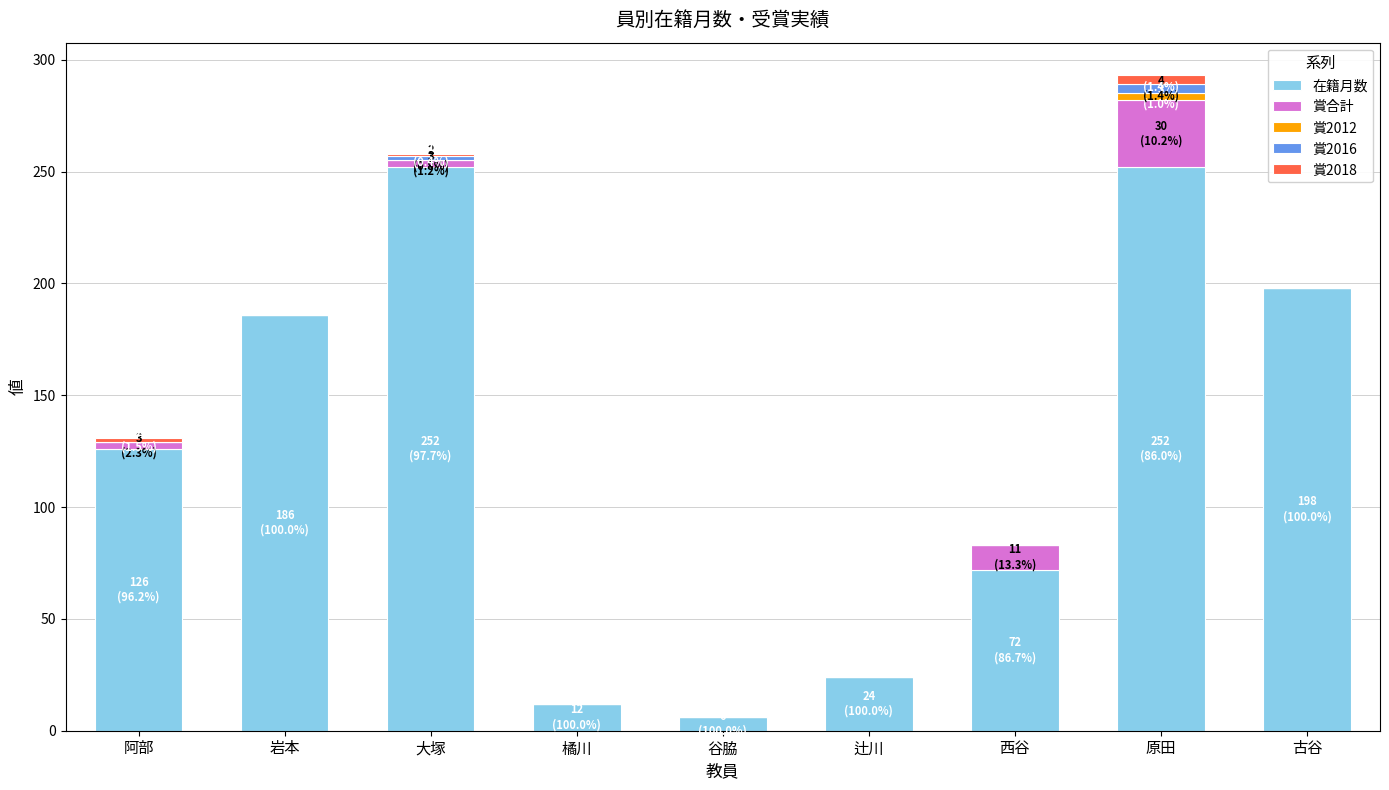

The value of 在籍月数 at 原田 is 371. True or false?

False